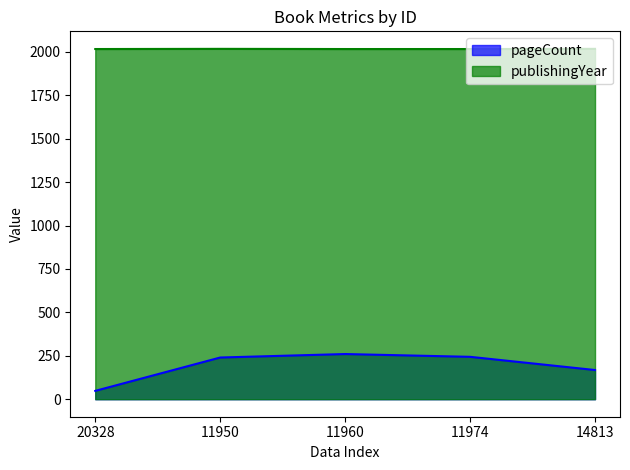

Is the value of publishingYear at 11974 greater than the value of pageCount at 20328?

Yes